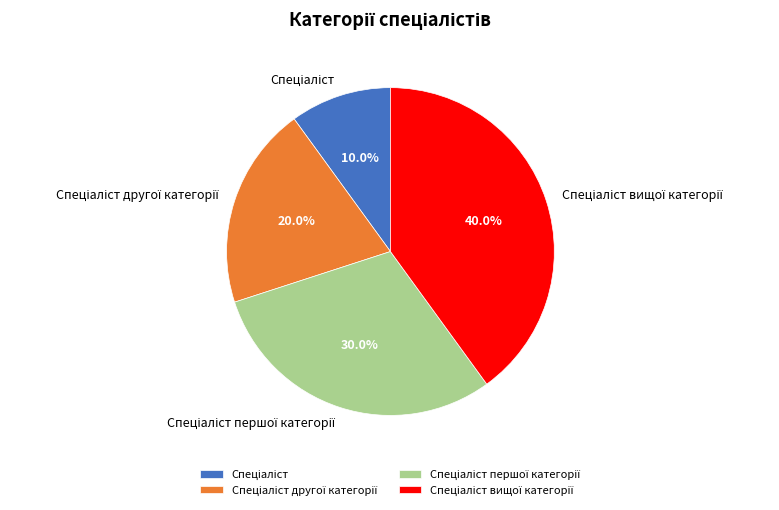

Is there a majority slice in this chart?

No